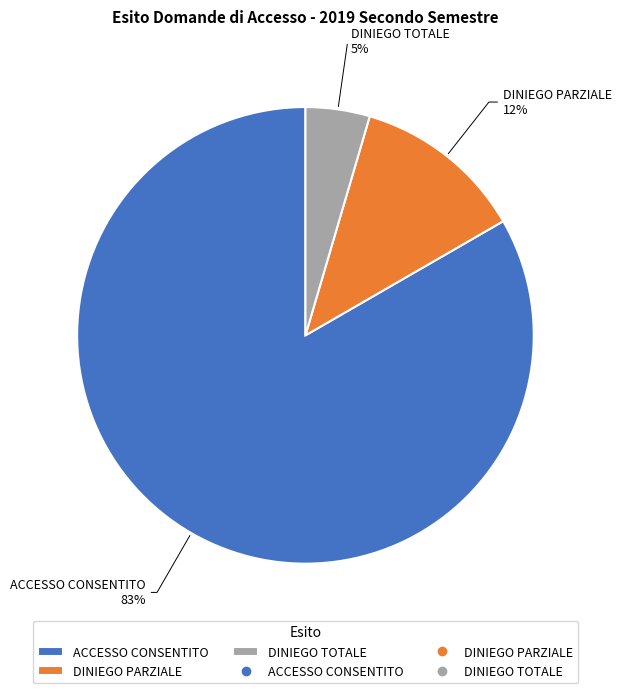

Do DINIEGO TOTALE and ACCESSO CONSENTITO together represent more than half of the pie?

Yes